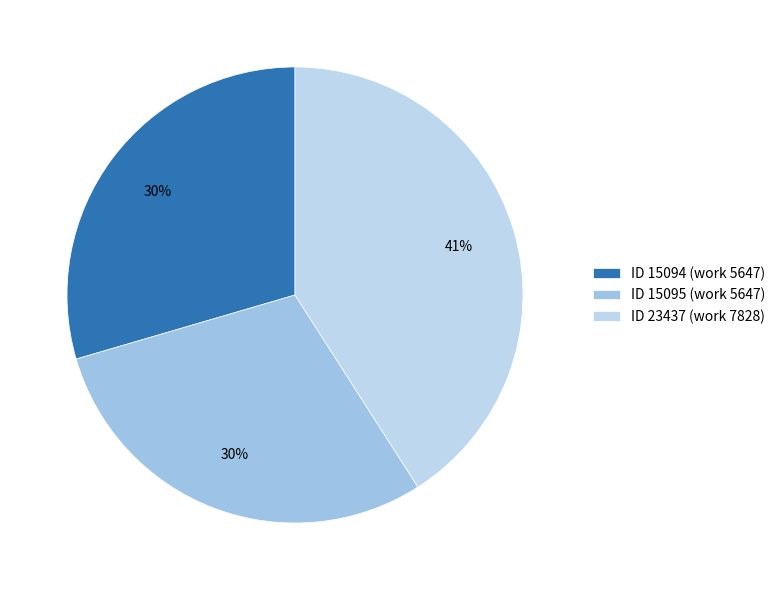

Does any single category account for the majority?

No